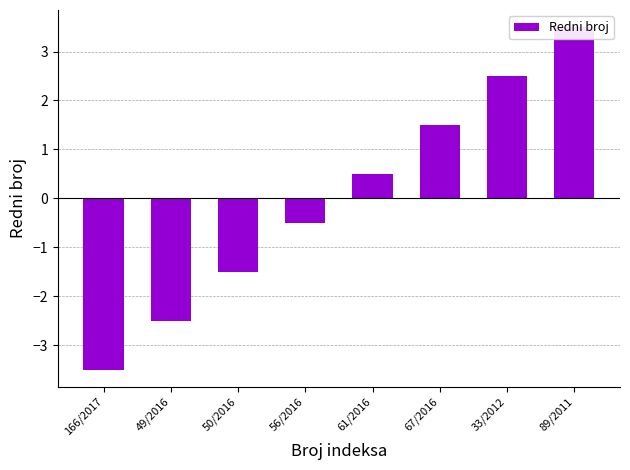

Read the value at 67/2016.

1.5